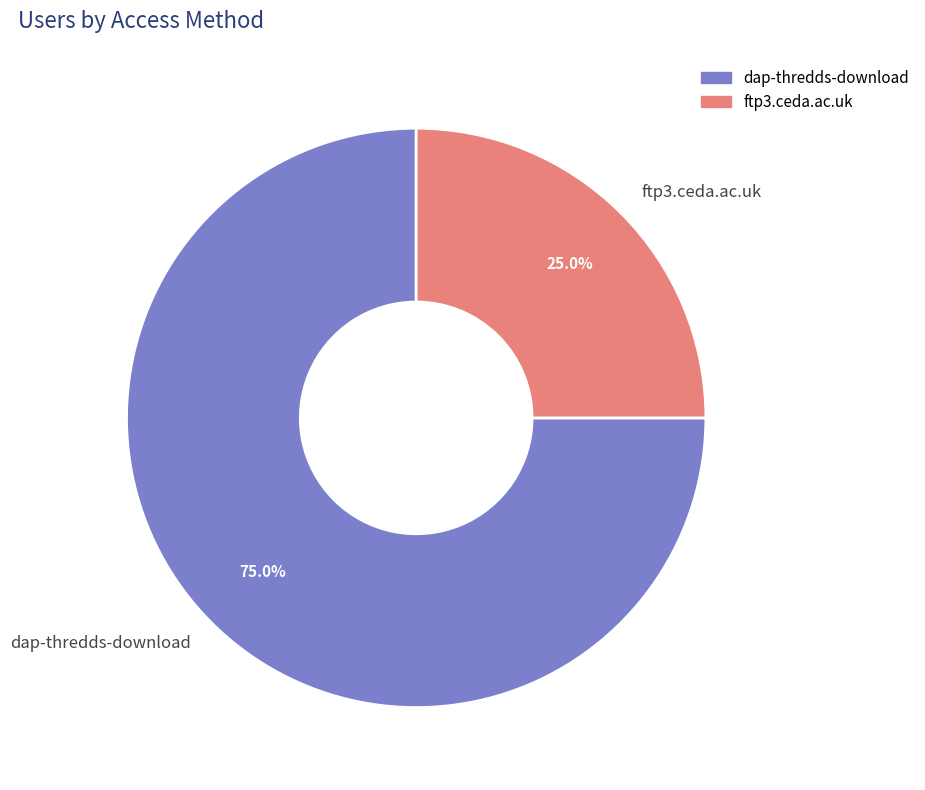

What is the smallest slice in the pie chart?

ftp3.ceda.ac.uk